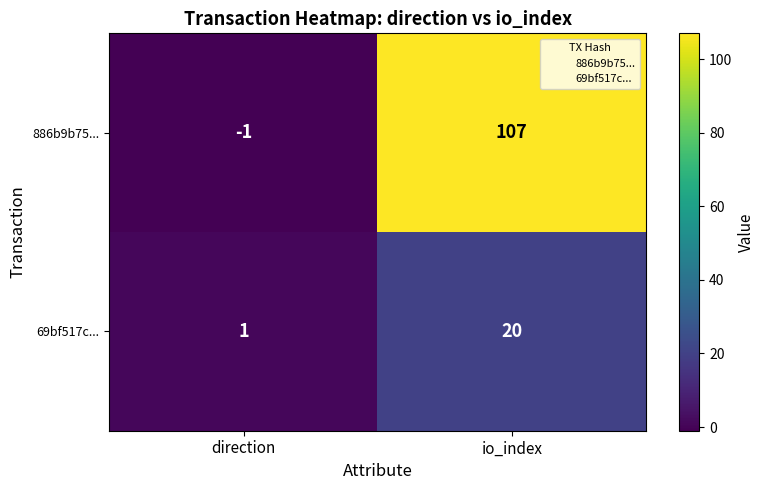

Reading right to left, transcribe all the data shown in this chart.

886b9b75...: io_index=107	direction=-1
69bf517c...: io_index=20	direction=1